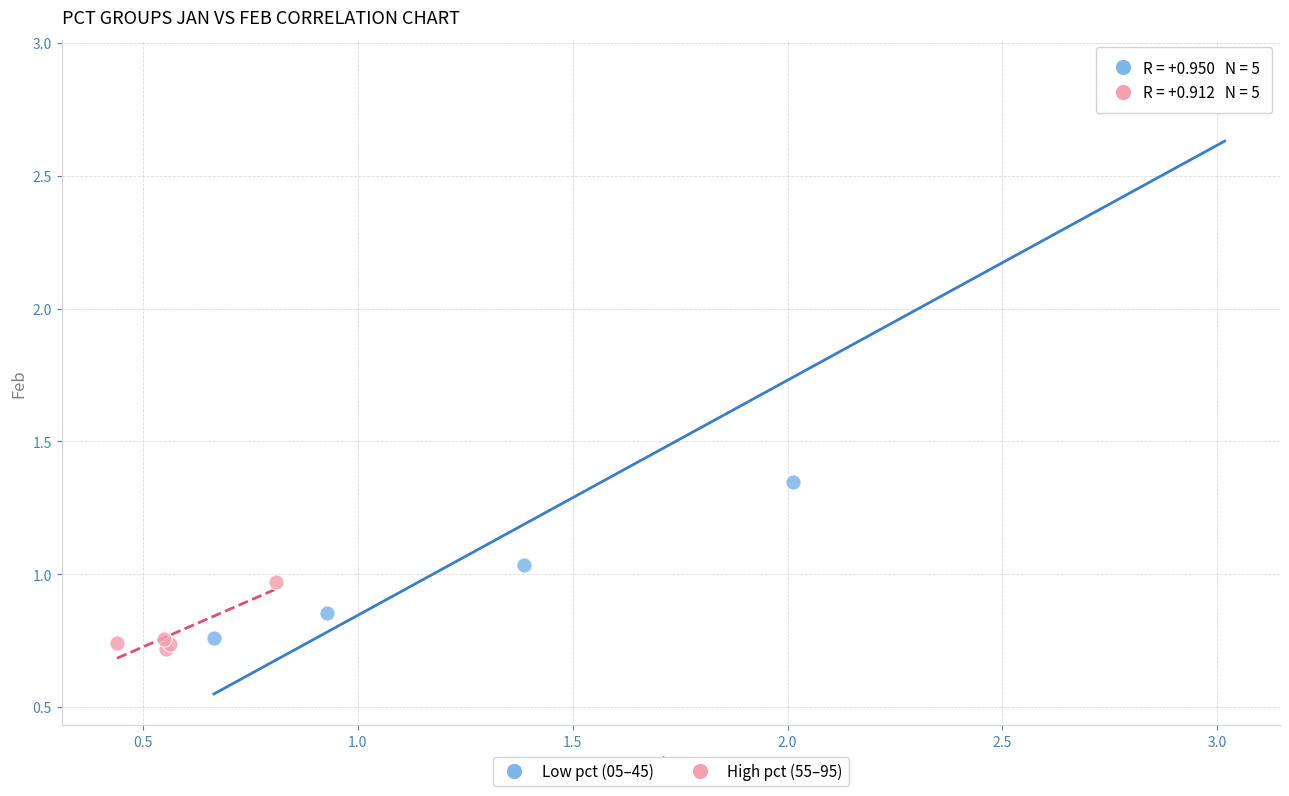

Which series reaches the maximum Y coordinate?

Low pct (05–45)